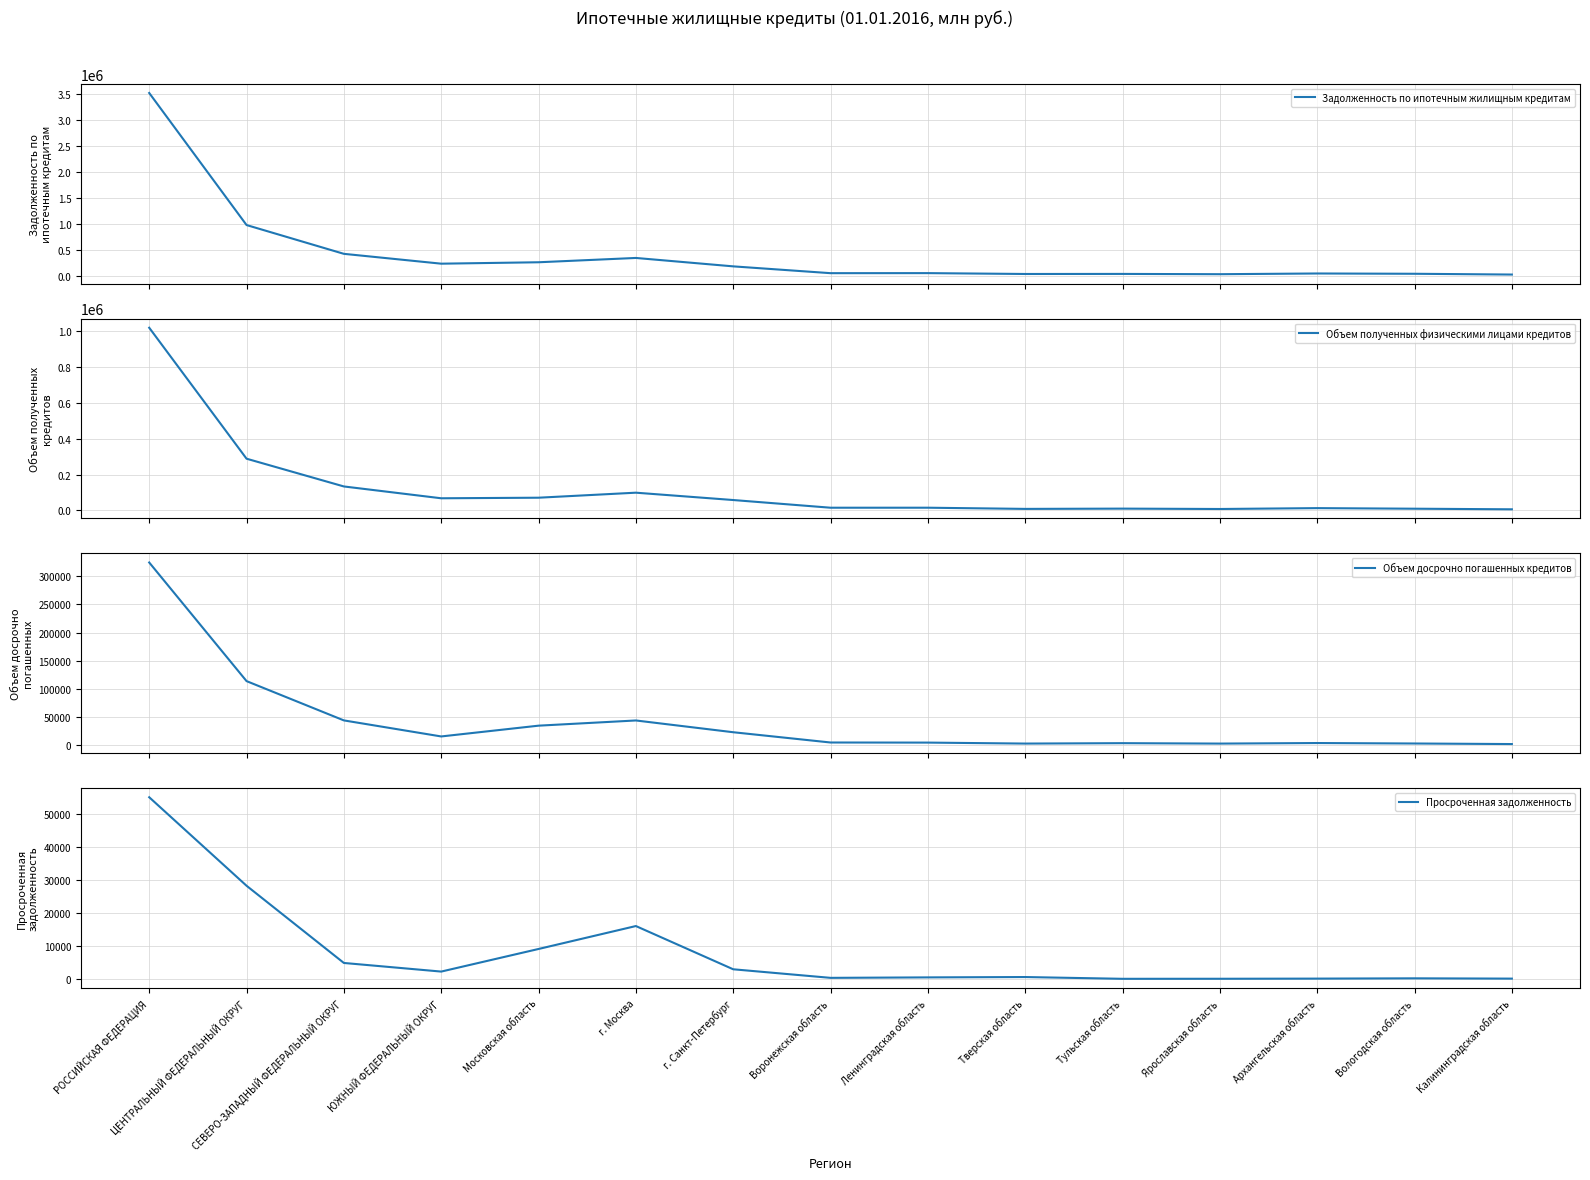

At which label is Объем досрочно погашенных кредитов closest to 163077?

ЦЕНТРАЛЬНЫЙ ФЕДЕРАЛЬНЫЙ ОКРУГ